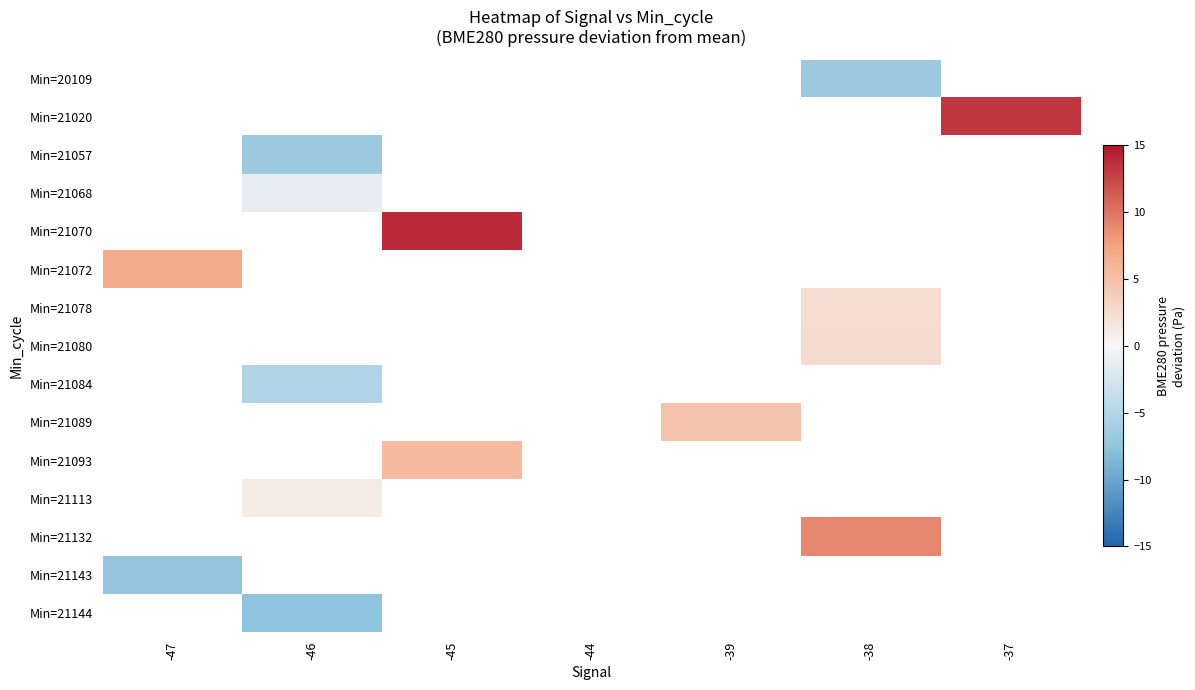

Between -45 and -37, which is larger?

-37